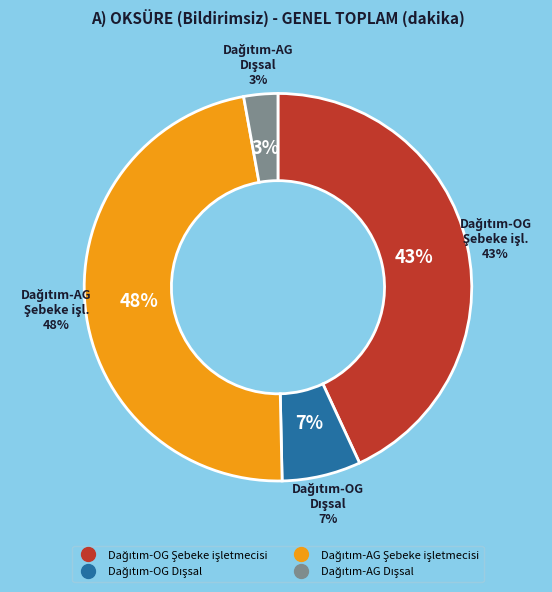

What is the total percentage of Dağıtım-OG Şebeke işletmecisi and Dağıtım-AG Şebeke işletmecisi?

90.6%